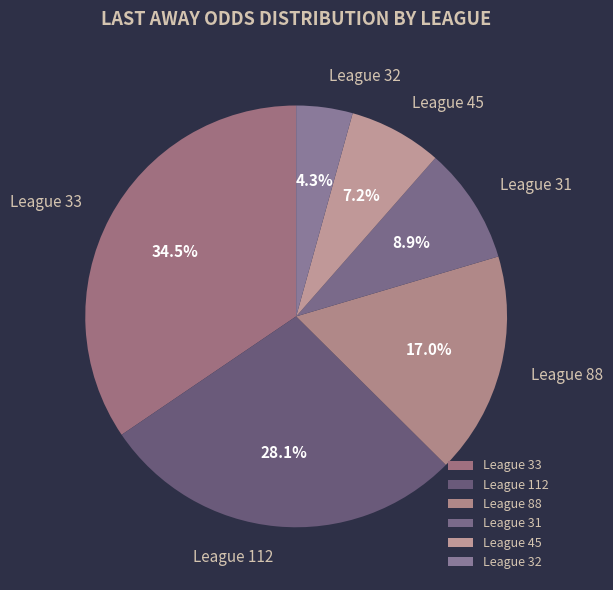

Approximately how many times larger is the value at League 45 compared to League 88?

0.4